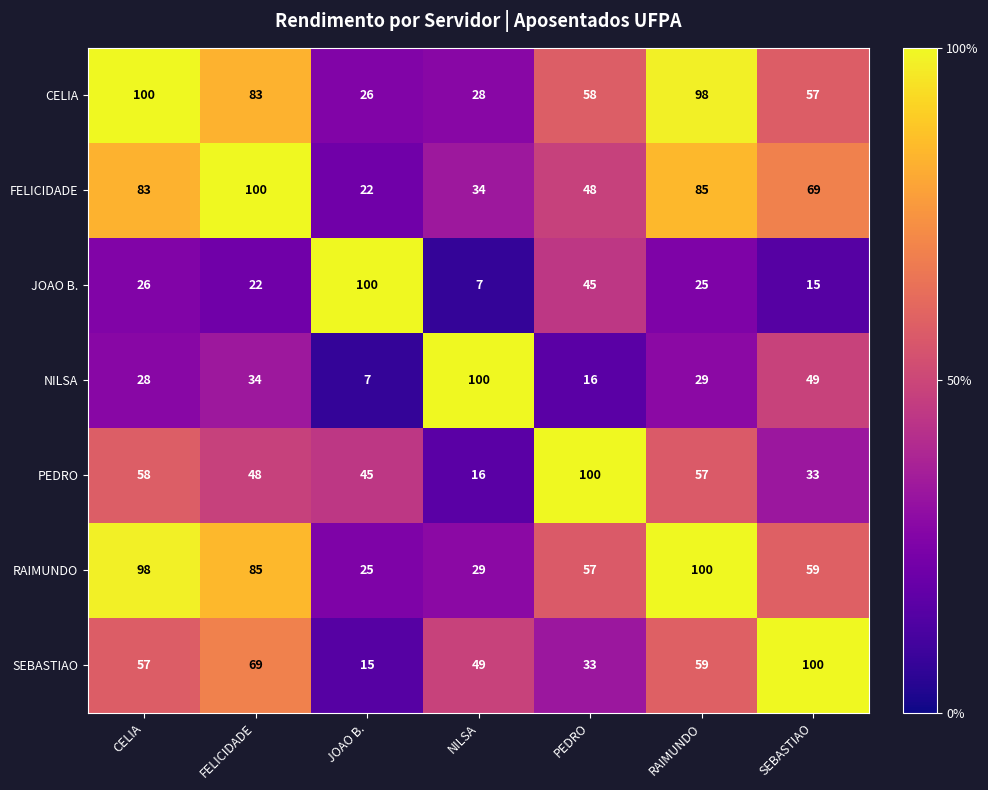

What is the spread (max minus min) of values at FELICIDADE?

78